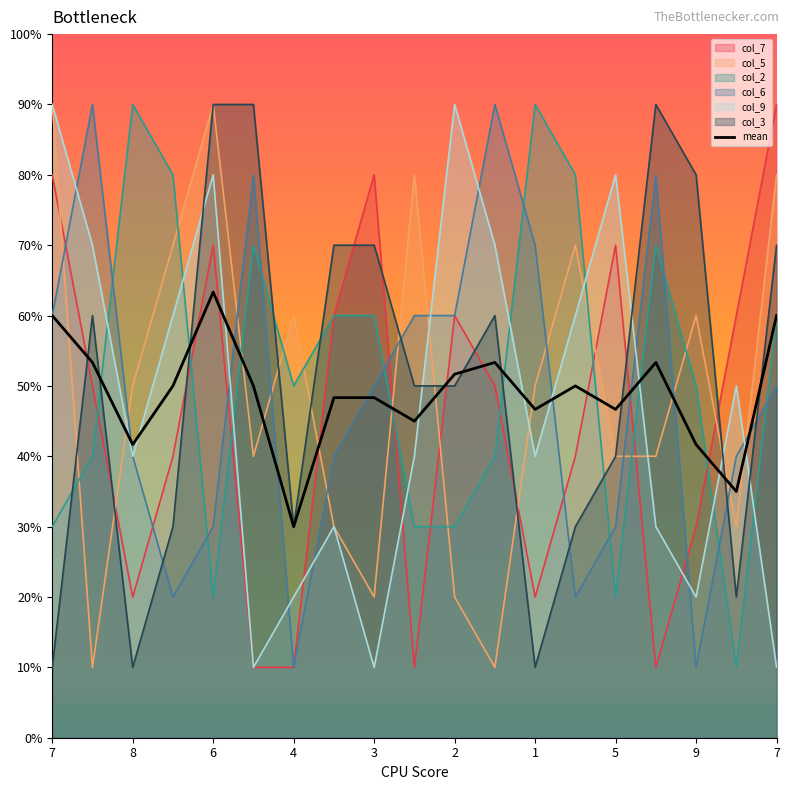

What is the difference between the maximum and second lowest values?

28.3